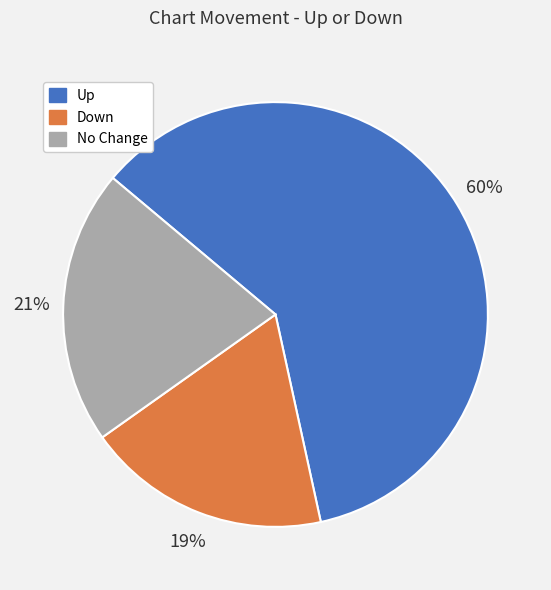

To the nearest percent, what is the average slice percentage?

33%